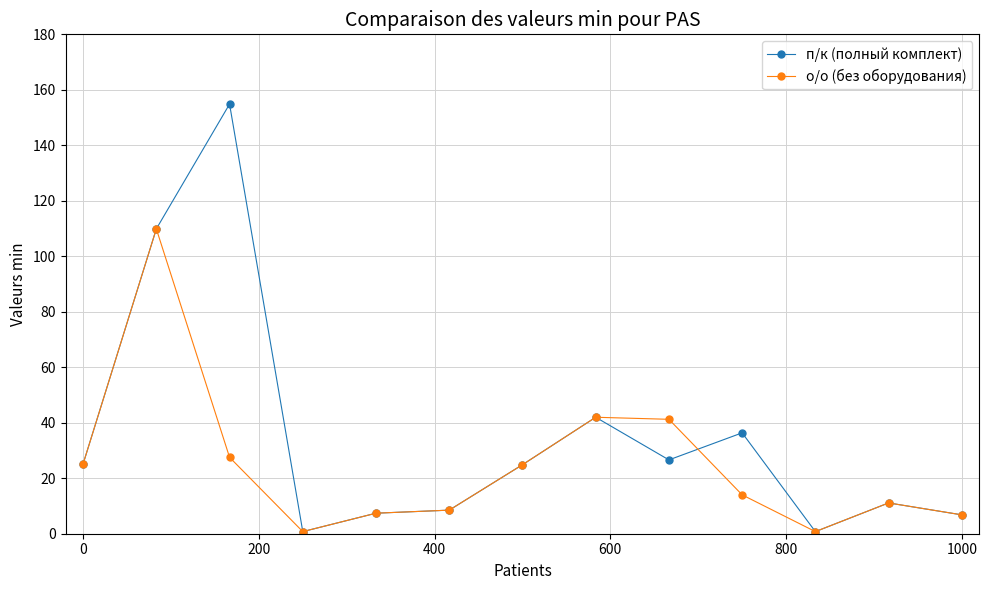

What is the maximum value for о/о (без оборудования)?

109.9